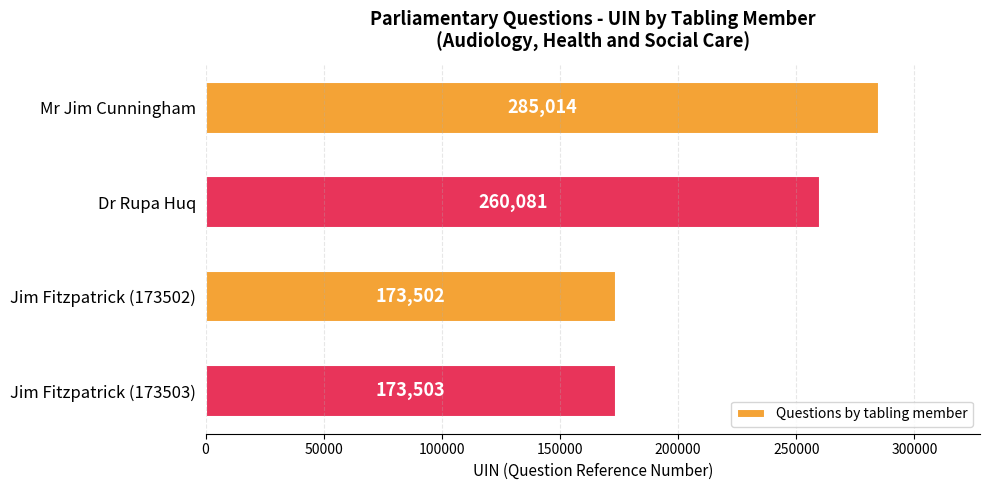

Reading top to bottom, extract all data points from this chart.

Mr Jim Cunningham=285014	Dr Rupa Huq=260081	Jim Fitzpatrick (173502)=173502	Jim Fitzpatrick (173503)=173503